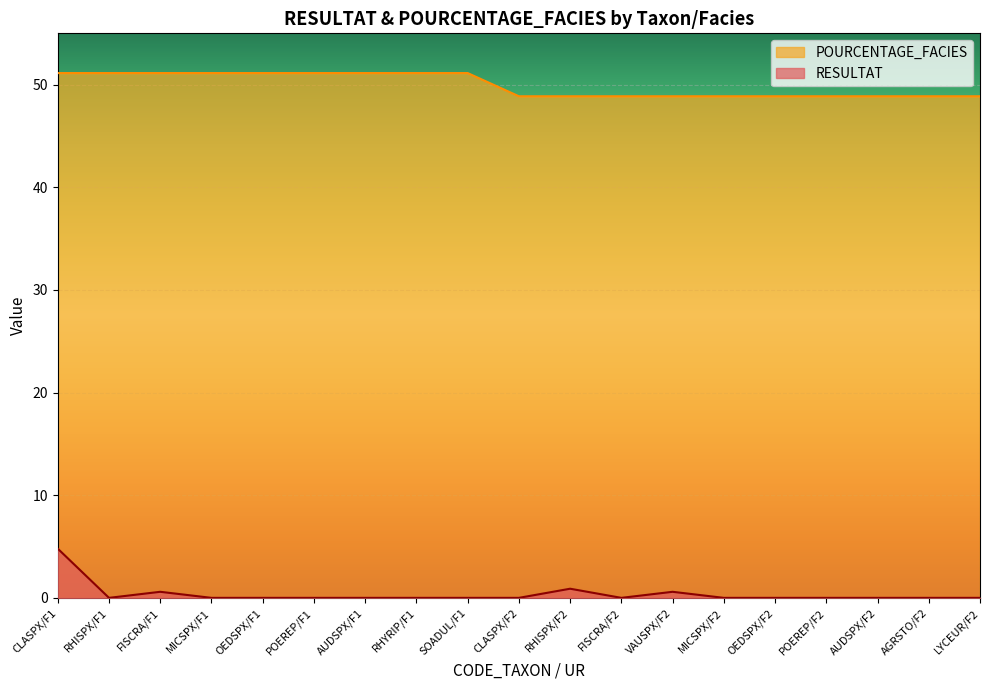

In RESULTAT, how many points are higher than both neighbors (excluding endpoints)?

3